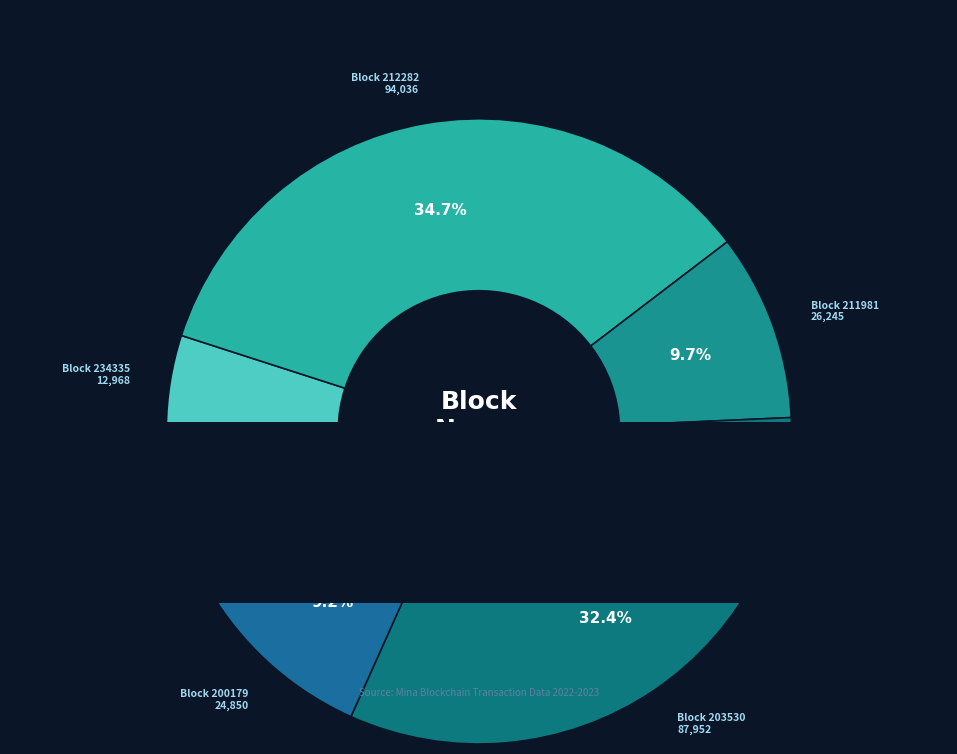

Does 203530 represent more than half of the total?

No